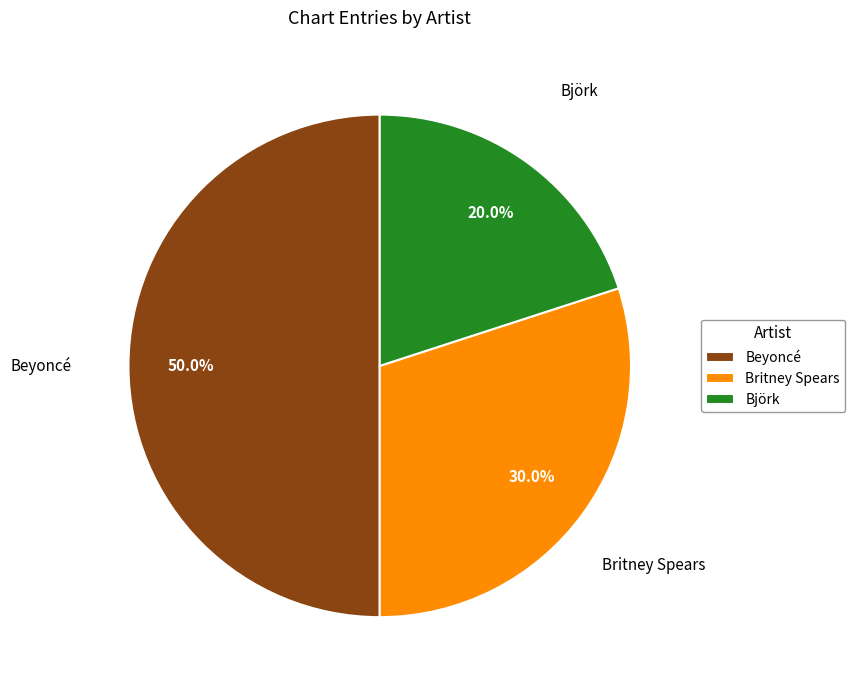

To the nearest percent, what is the combined percentage of Björk and Britney Spears?

50%